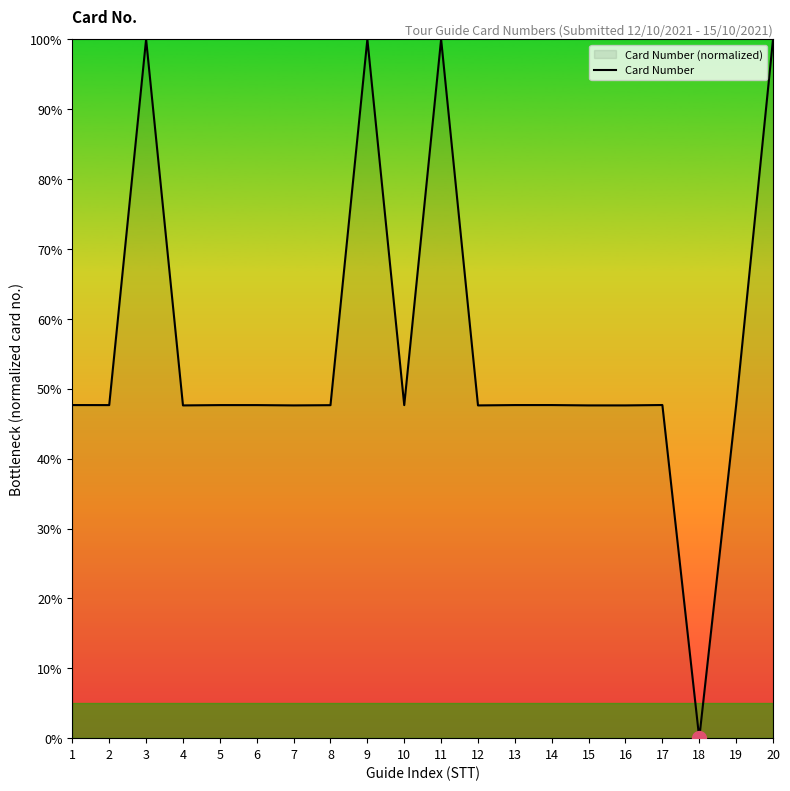

What value does the data have at 20?

100.0